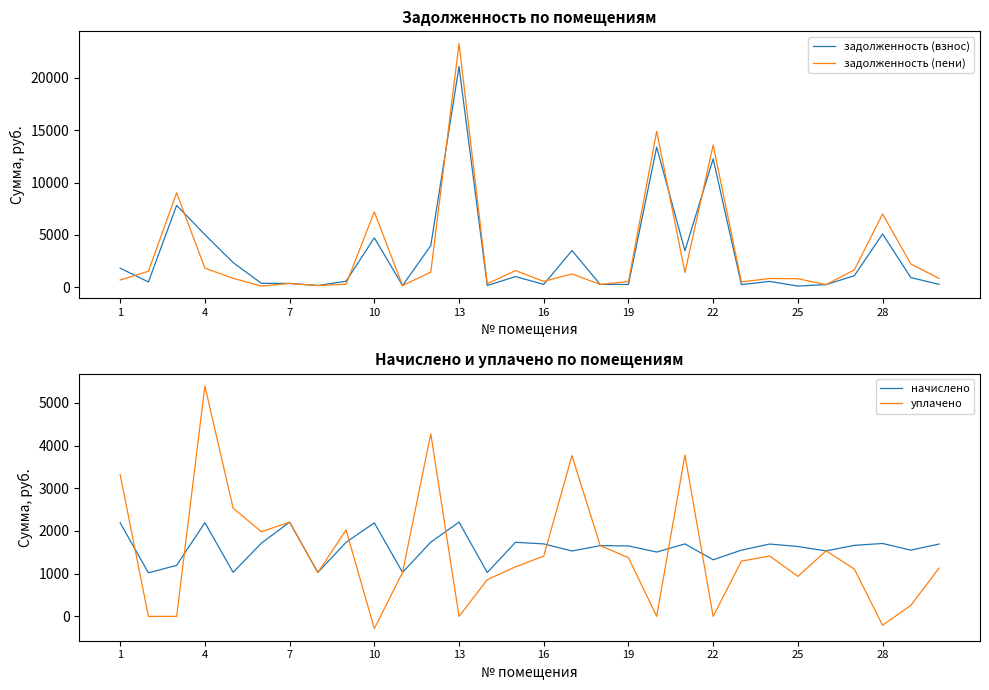

What is the smallest value displayed?

-285.9